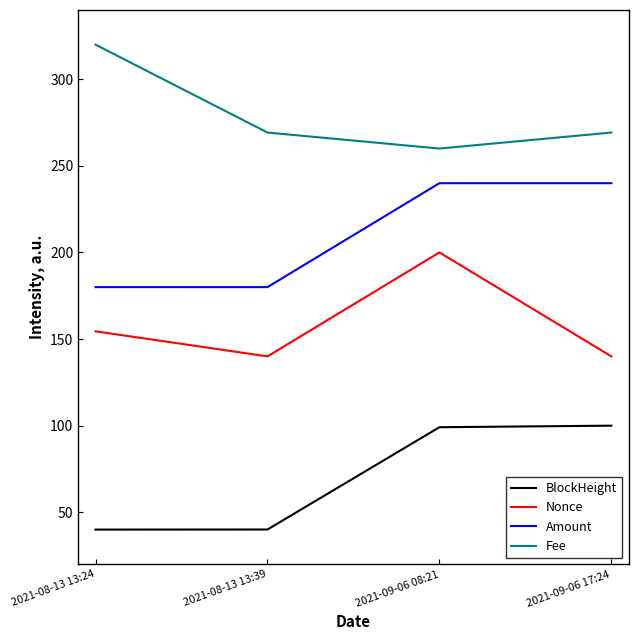

True or false: Amount and Nonce cross at least once.

False